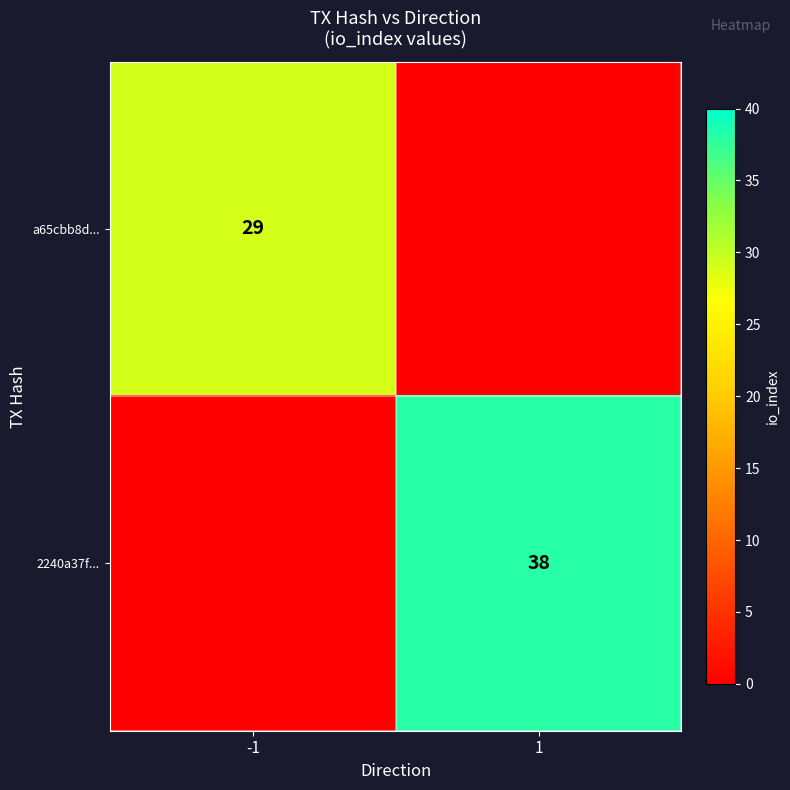

At how many categories does at least one series exceed 2?

2